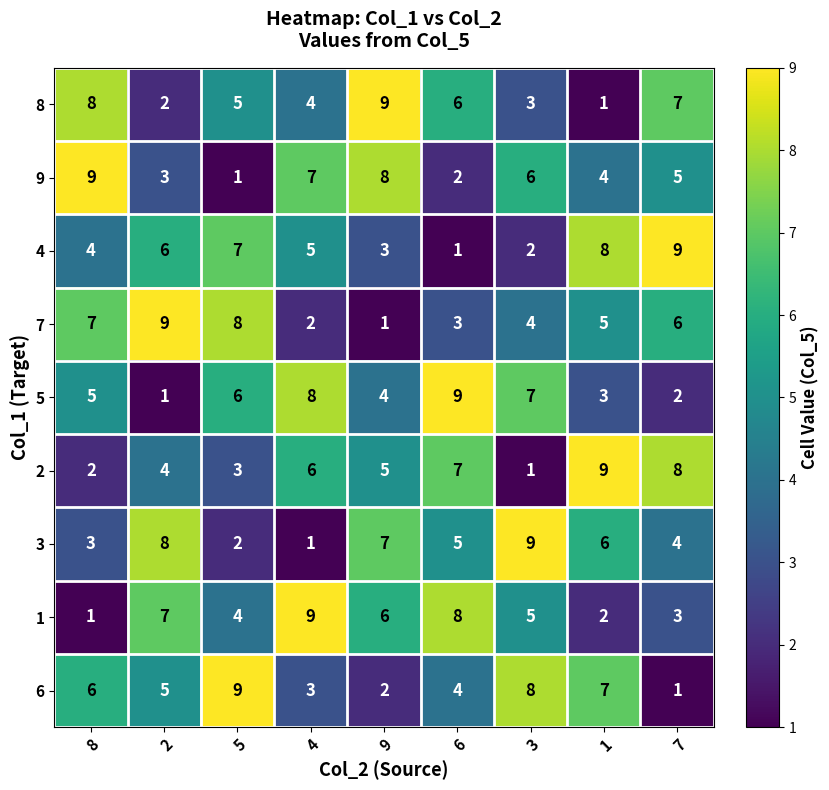

What is the average value of the 1 series?

5